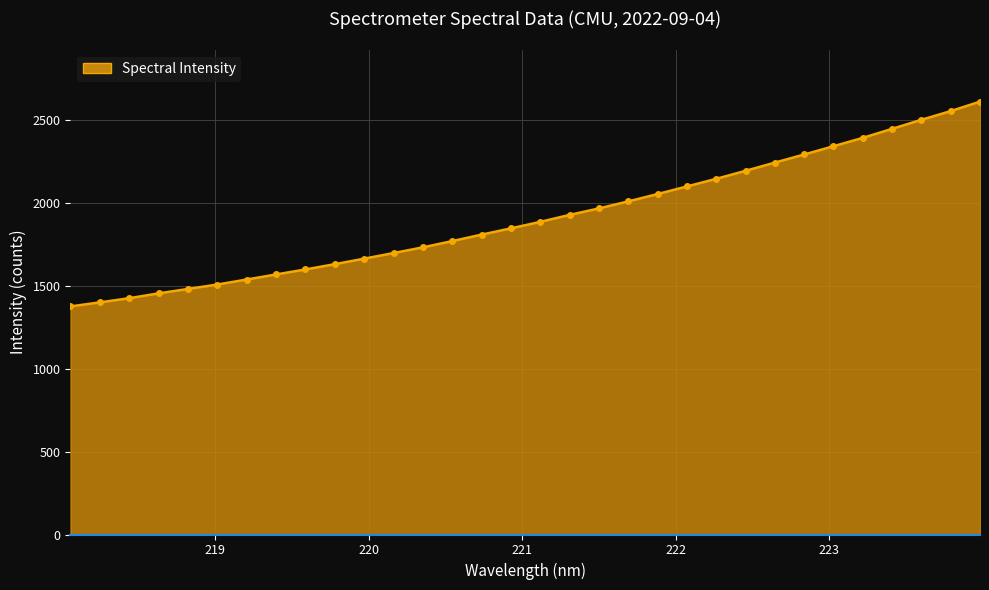

What is the greatest value displayed?

2612.9